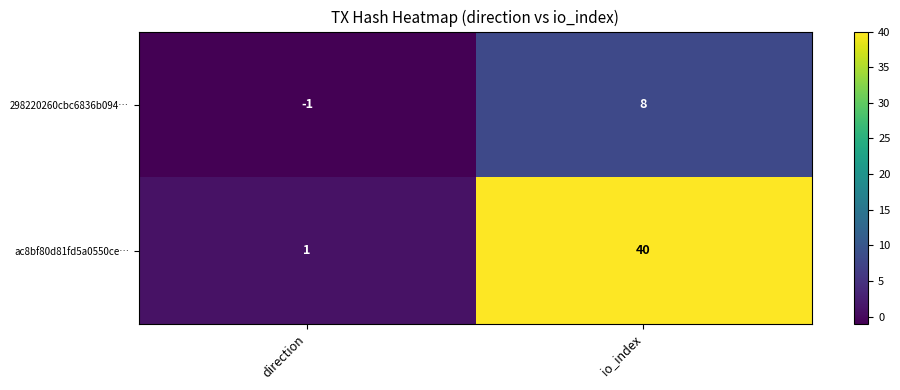

Rank the series by their maximum value, from lowest to highest.

298220260cbc6836b094…, ac8bf80d81fd5a0550ce…